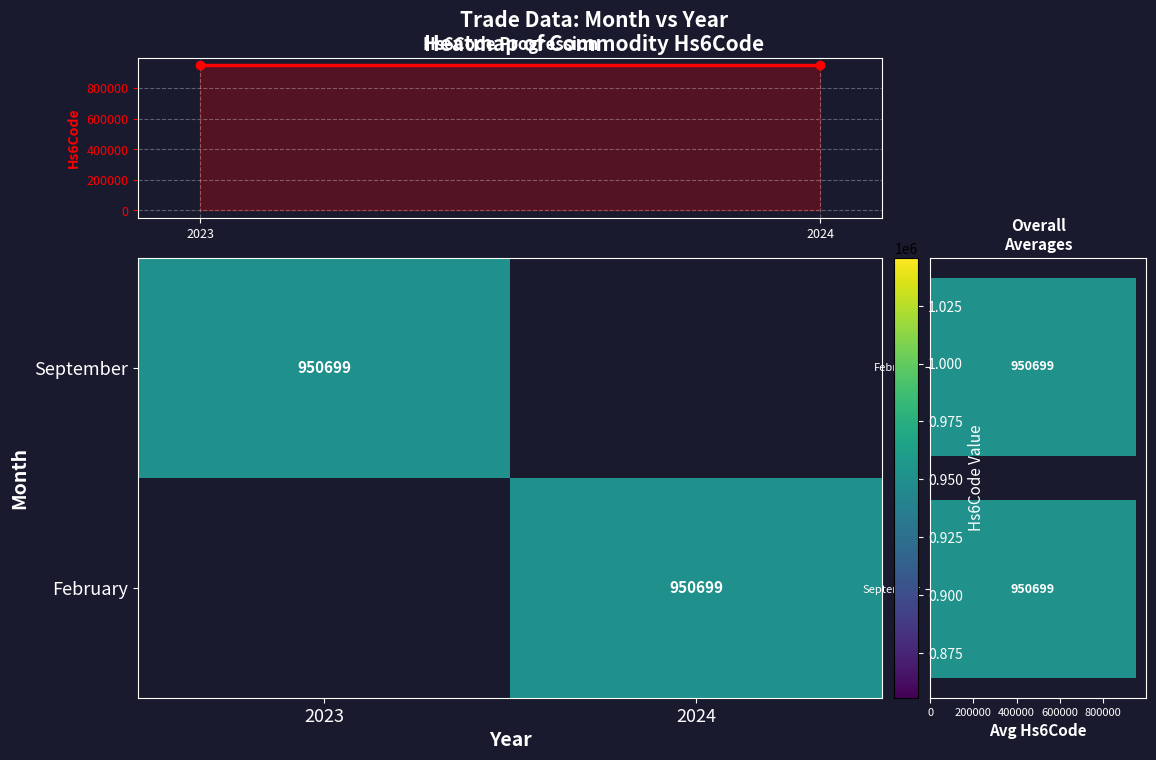

What is the maximum value shown in the chart?

950699.0